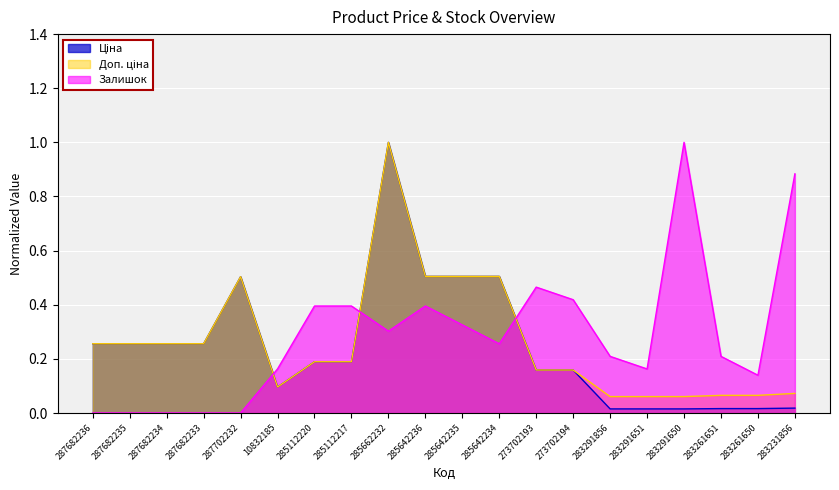

Rank the series by their average value, from highest to lowest.

Залишок, Доп. ціна, Ціна